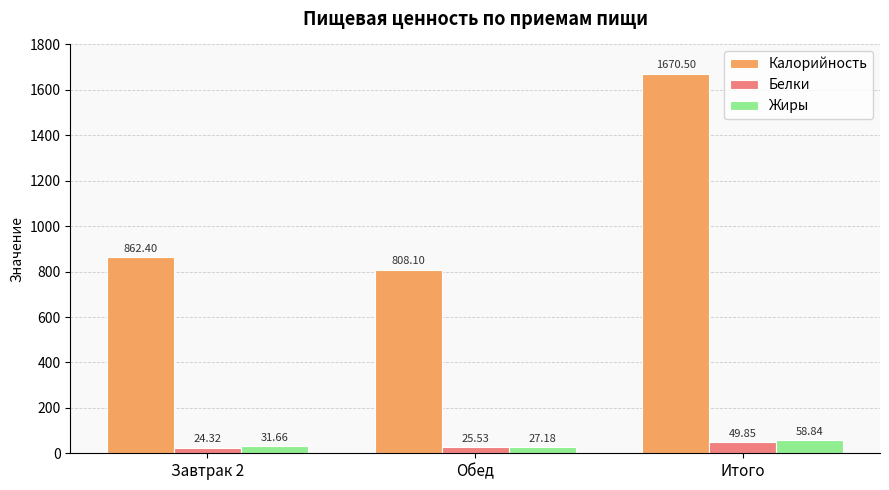

Does the chart contain stacked bars?

No